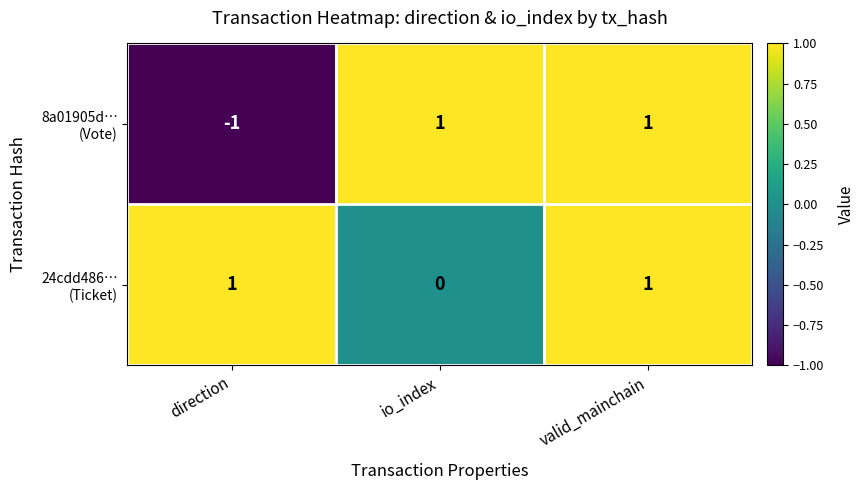

At which category is the sum across all series the highest?

valid_mainchain